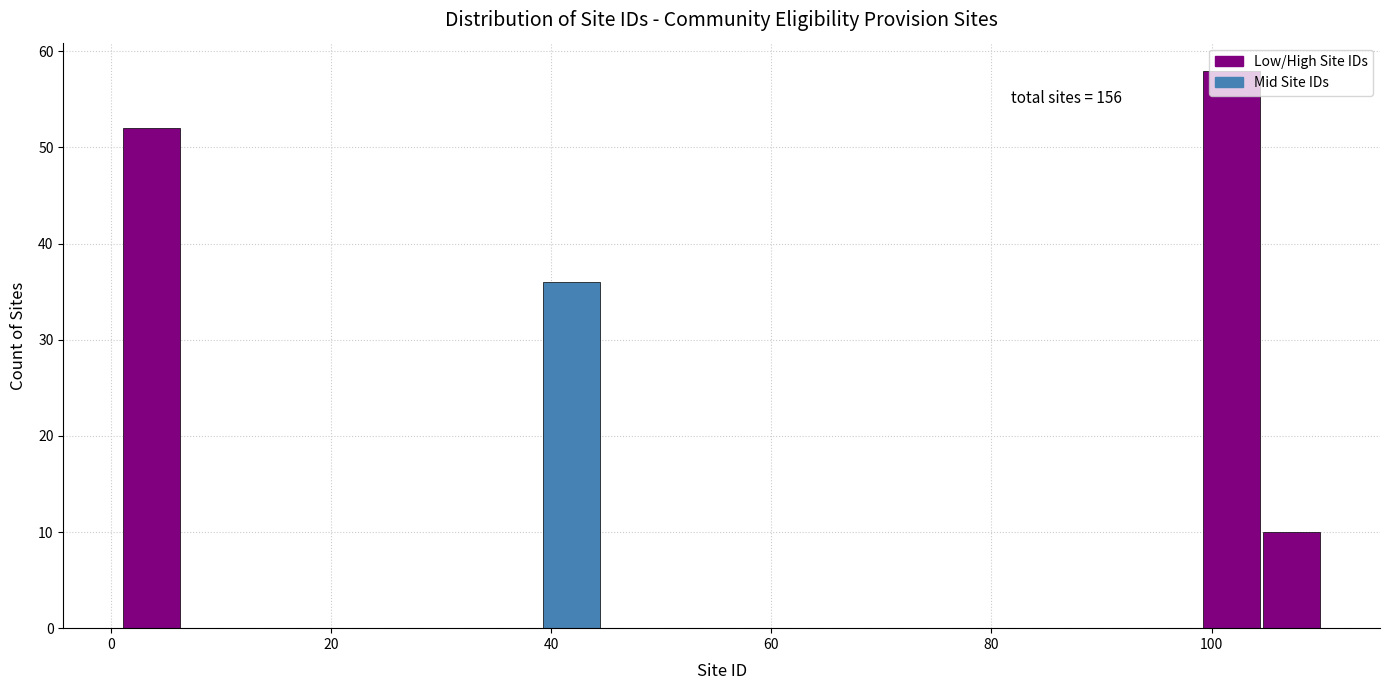

Read against the x-axis, roughly where is the centre of the tallest bar?

102